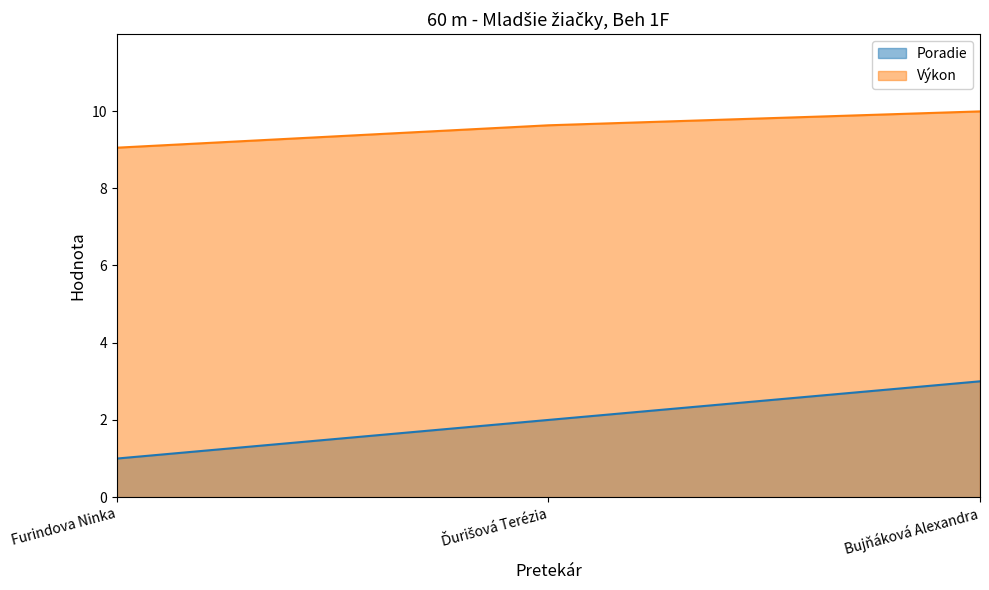

Is it true that Výkon equals 5.4 at Furindova Ninka?

False